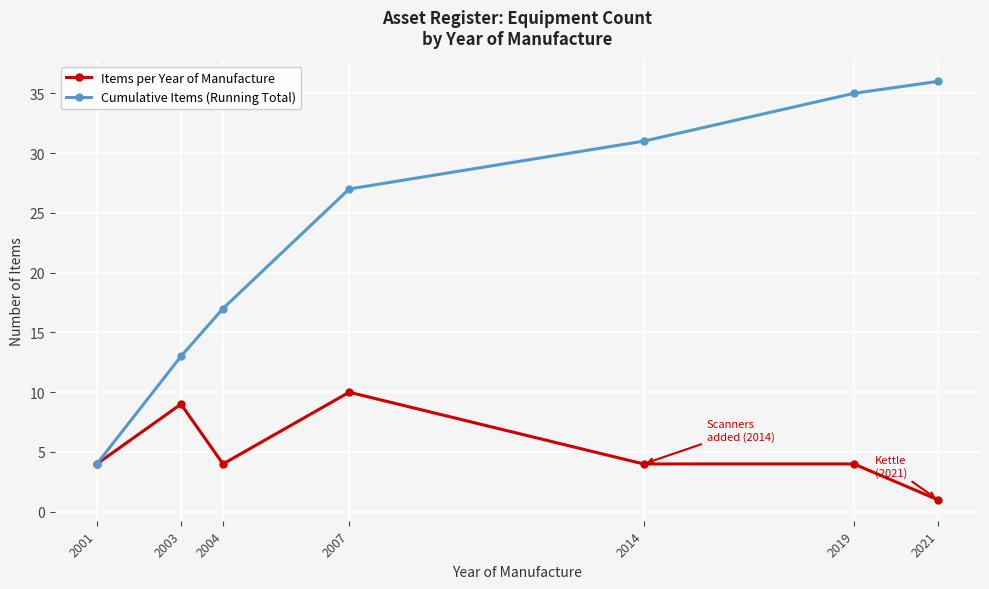

True or false: Items per Year of Manufacture has more than 0 points higher than both neighbors.

True